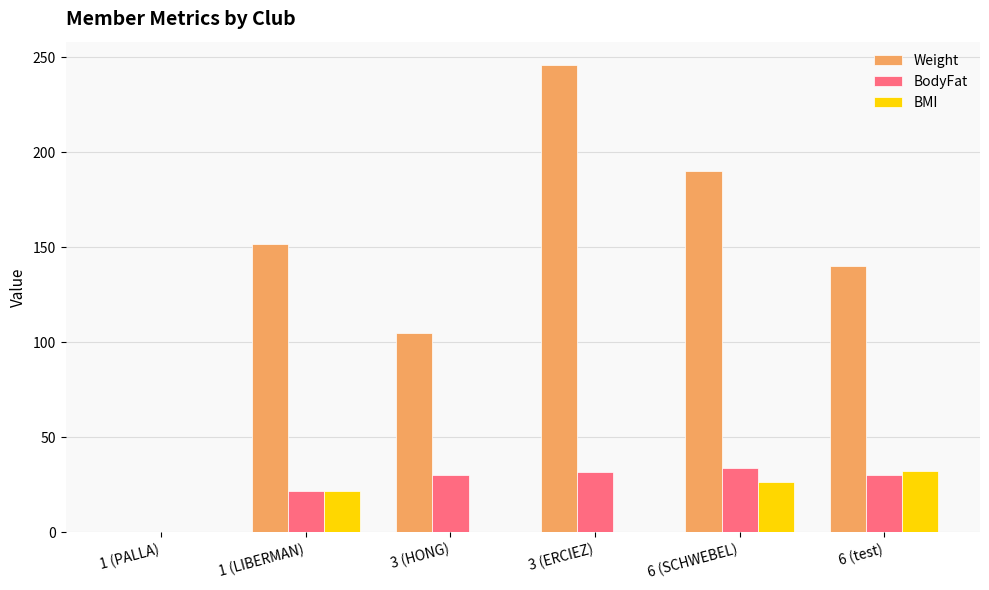

Which label corresponds to the largest value in the chart?

3 (ERCIEZ)